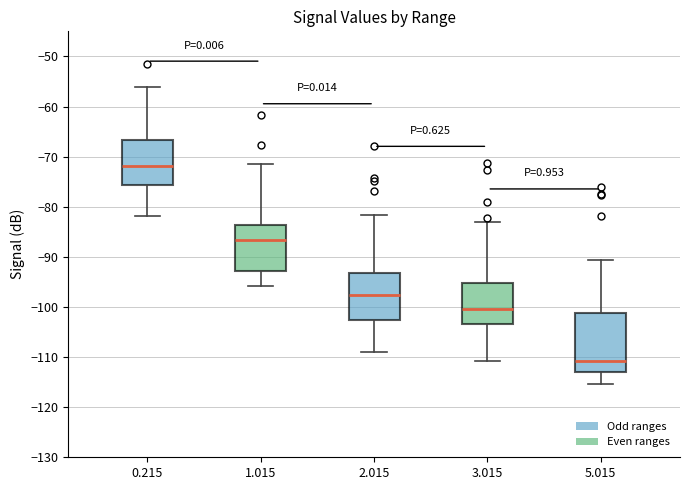

Reading left to right, read every box against the y-axis: the position of its median line, the range the box covers, and the ends of its whiskers. The values are not printed on the chart, so give them approximately, as read against the axis.

0.215: median -72, box -76 to -67, whiskers -82 to -56
1.015: median -87, box -93 to -84, whiskers -96 to -71
2.015: median -98, box -103 to -93, whiskers -109 to -82
3.015: median -100, box -103 to -95, whiskers -111 to -83
5.015: median -111, box -113 to -101, whiskers -115 to -91